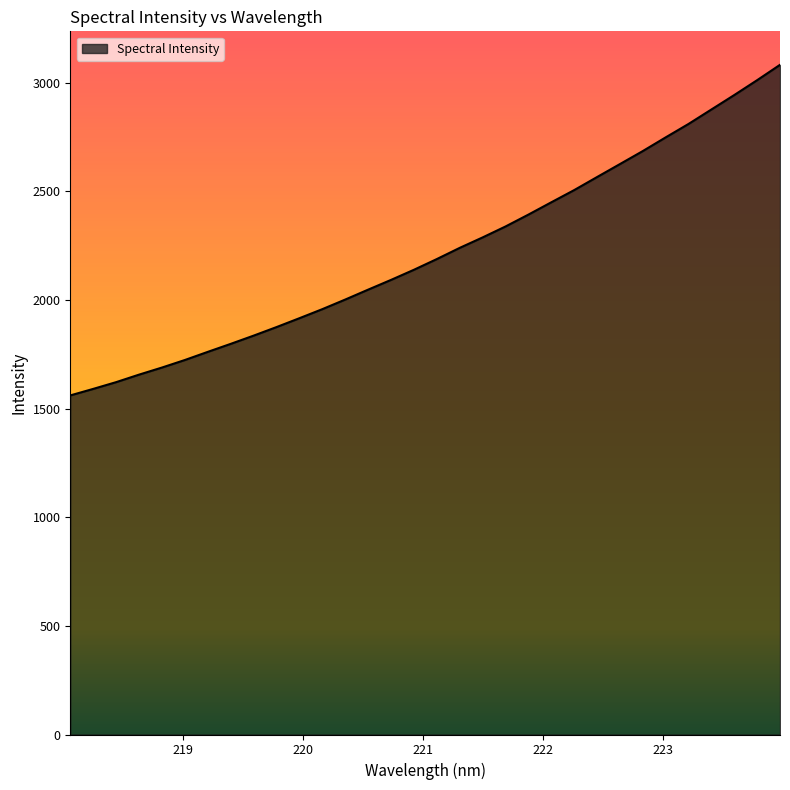

What is the minimum value shown in the chart?

1561.0